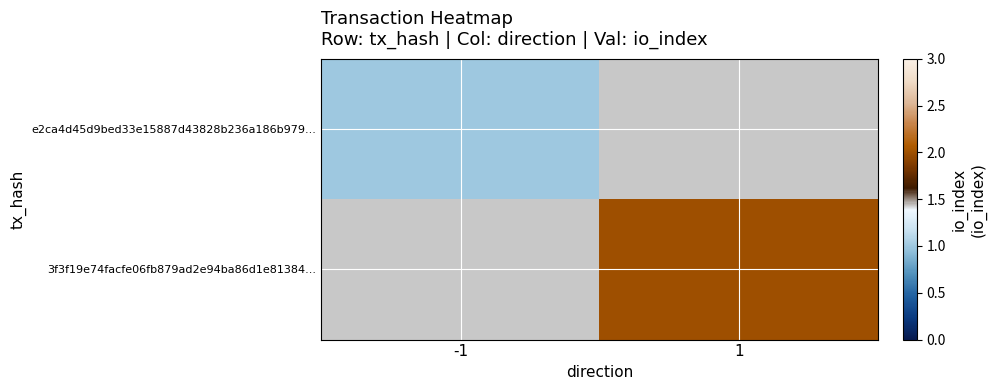

Which series has the largest range (max minus min)?

e2ca4d45d9bed33e15887d43828b236a186b979...